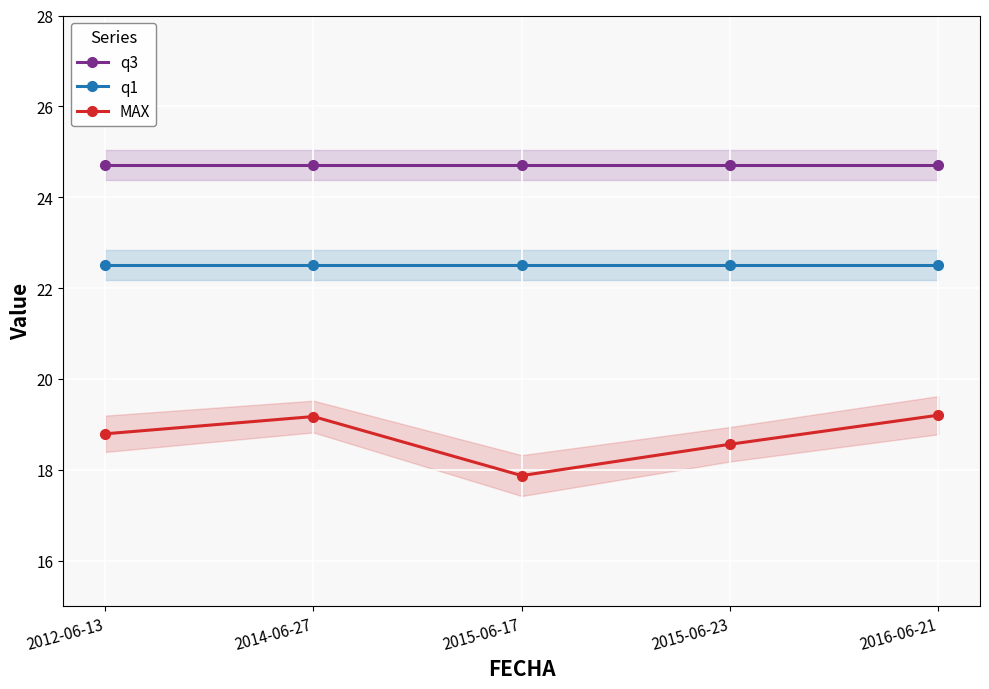

Where is MAX nearest to the value 18?

2015-06-17